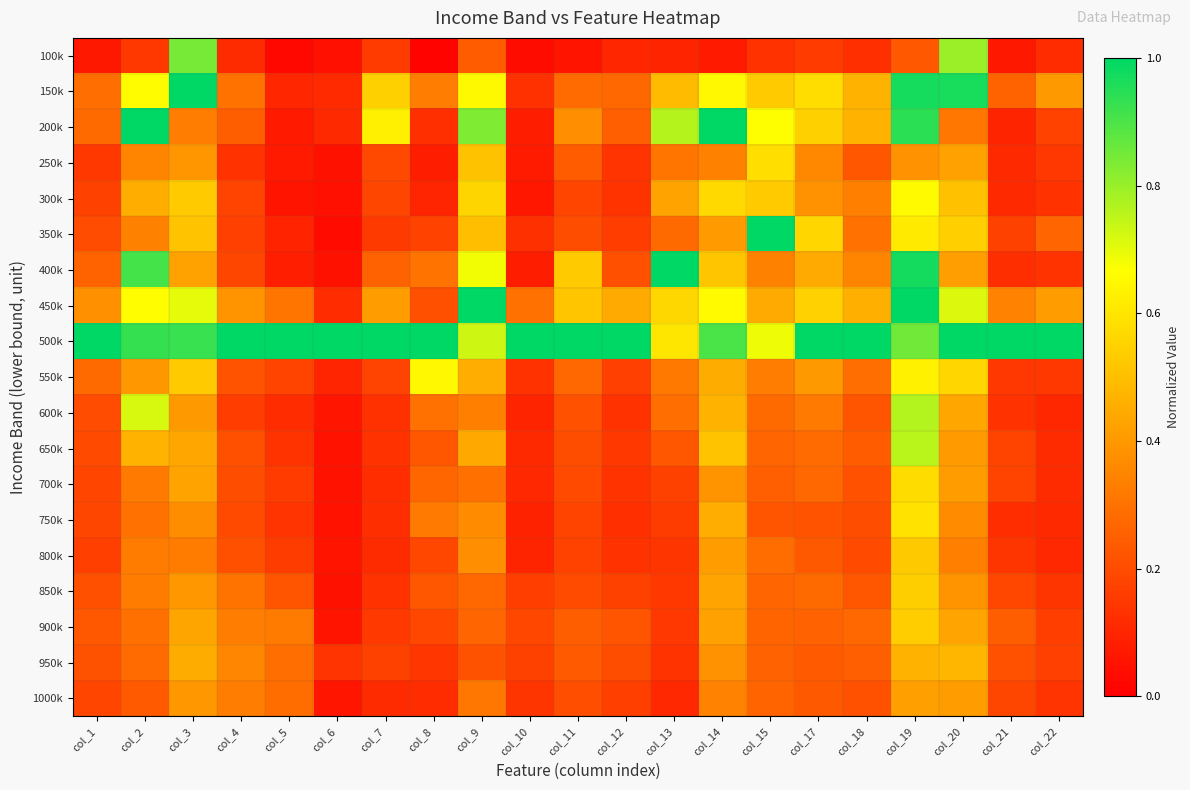

Rank the series at col_22 from lowest to highest value.

600k, 800k, 750k, 700k, 650k, 100k, 300k, 400k, 1000k, 850k, 250k, 550k, 900k, 950k, 200k, 350k, 150k, 450k, 500k